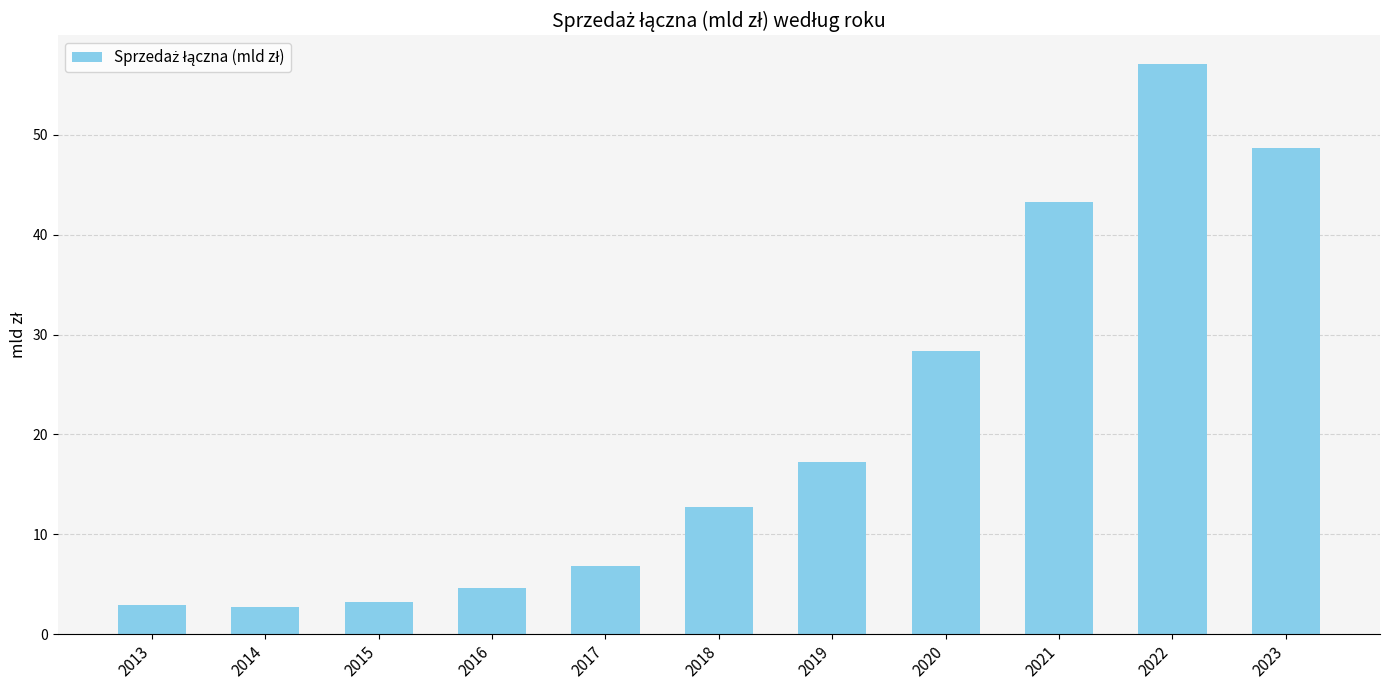

What is the greatest value displayed?

57.1